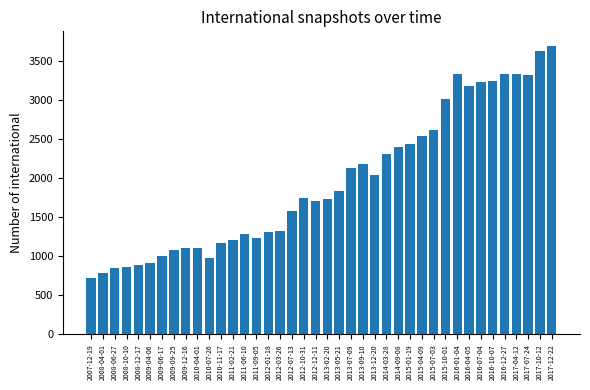

What is the value of the 10th bar from the left?

1104